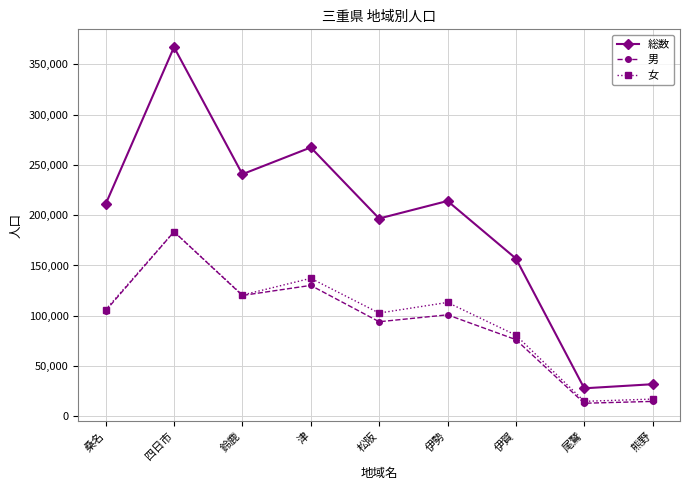

Which series has the widest spread of values?

総数